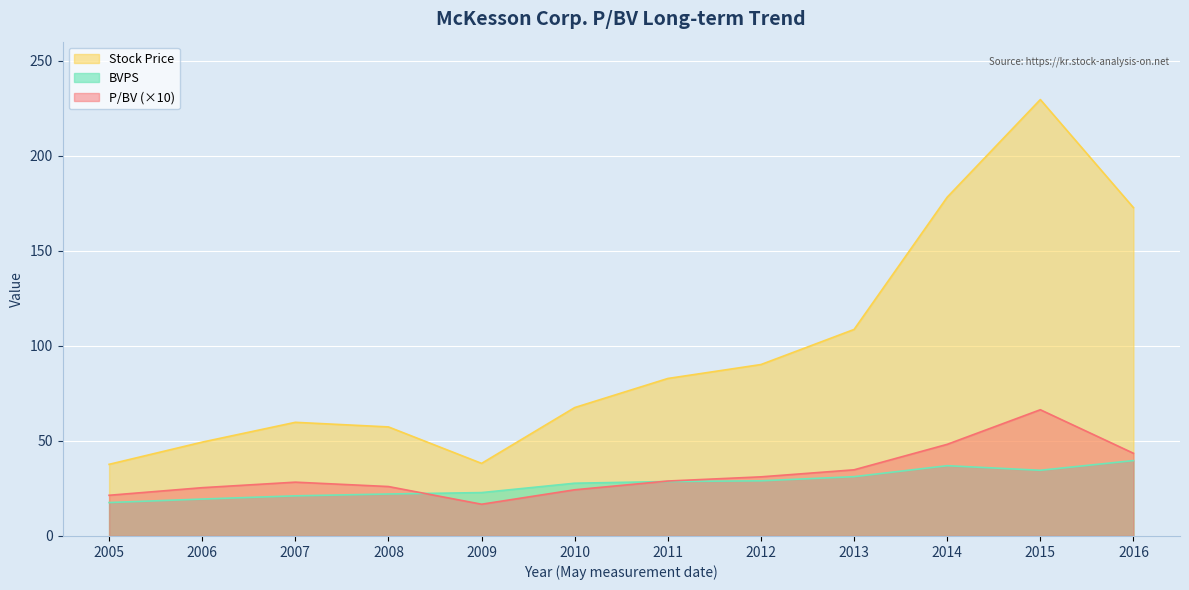

Which series has the largest range (max minus min)?

Stock Price